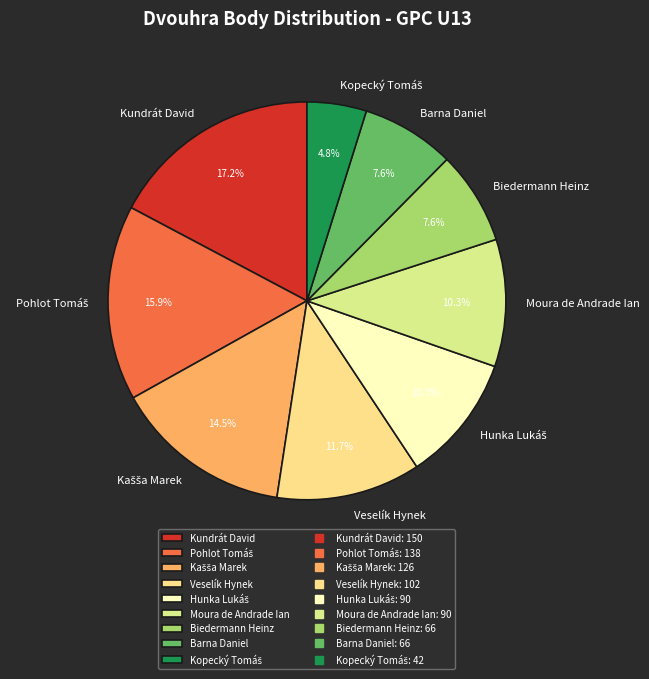

How much of the chart is everything except Veselík Hynek?

88.3%